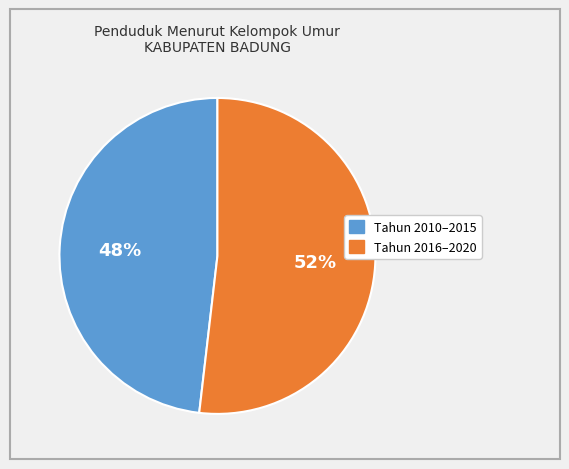

To the nearest percent, what is the average slice percentage?

50%